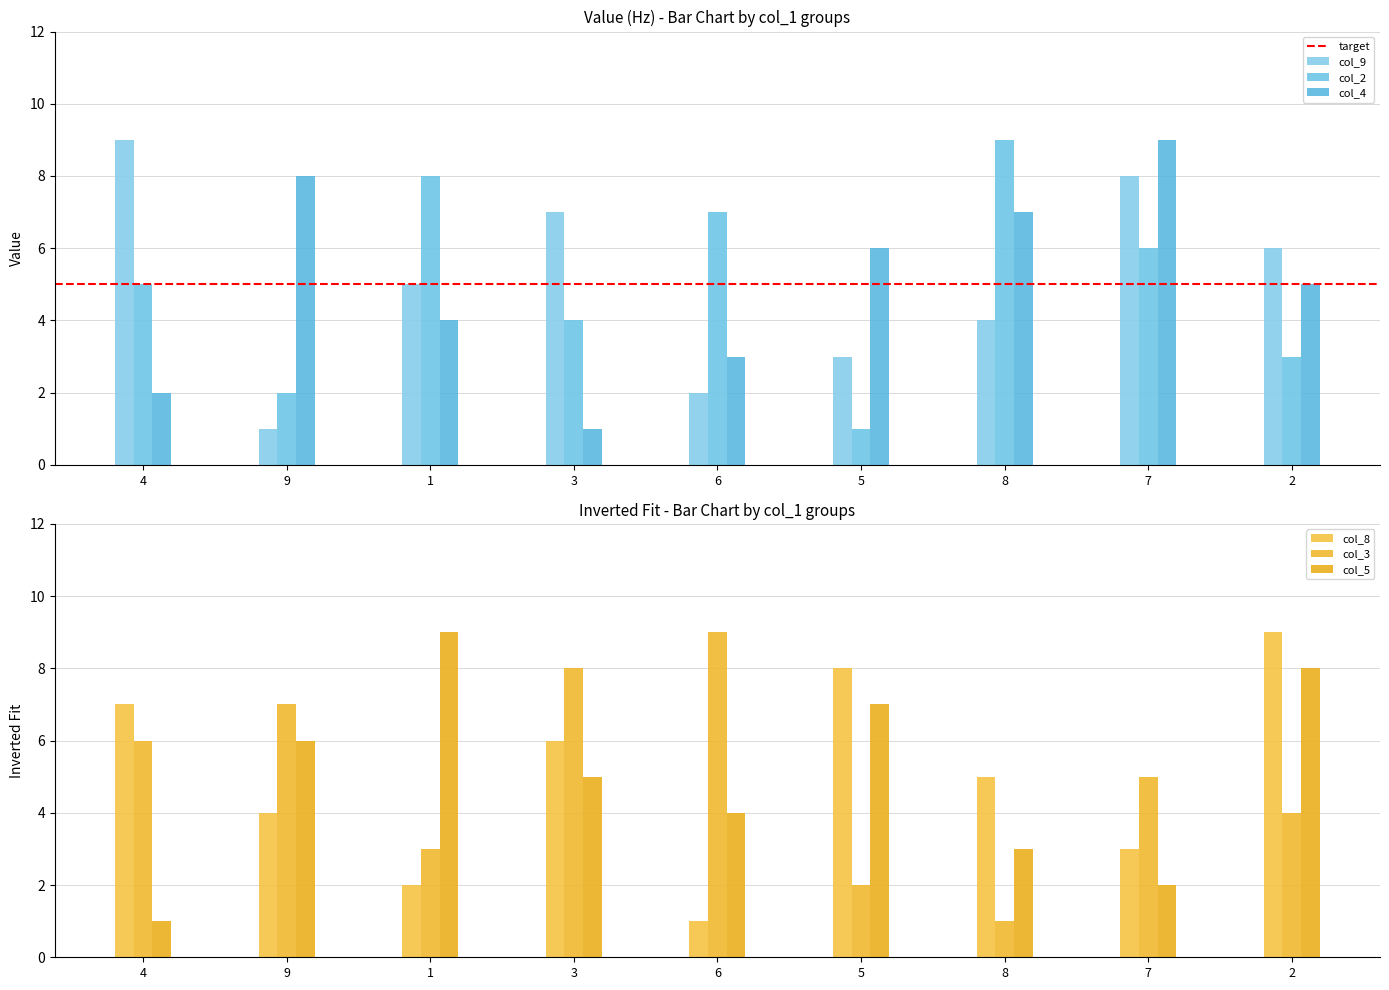

Is it true that col_8 equals 5 at 2?

False